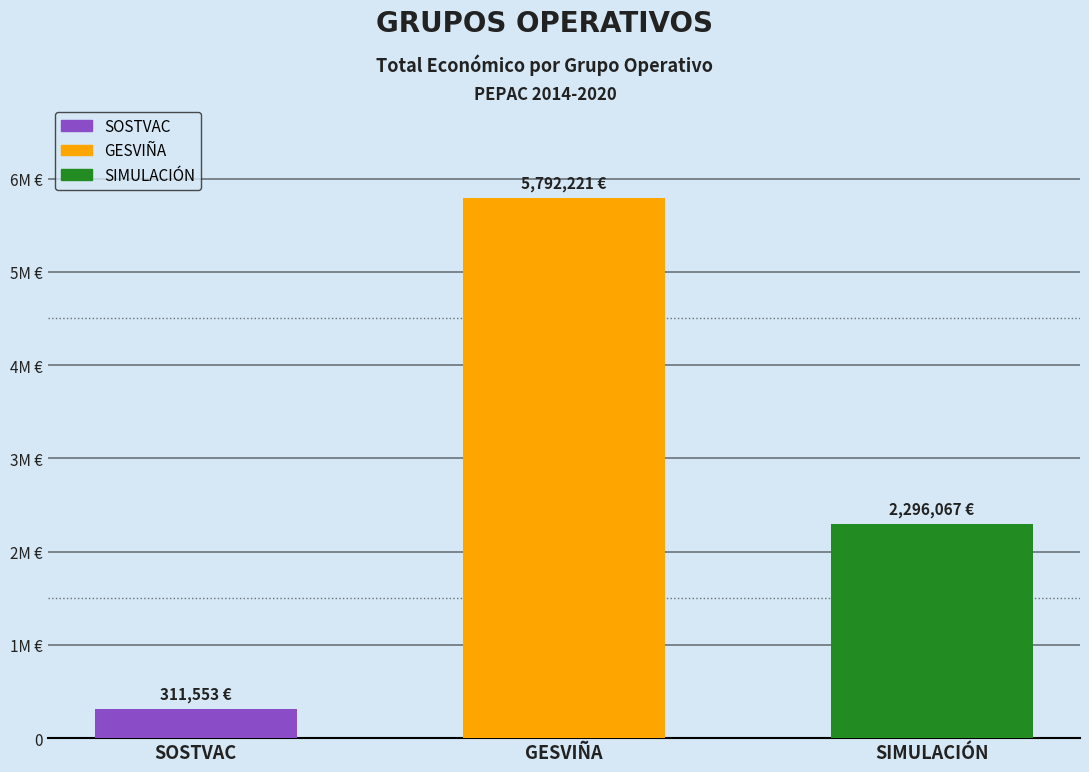

How many bars are there in total?

3